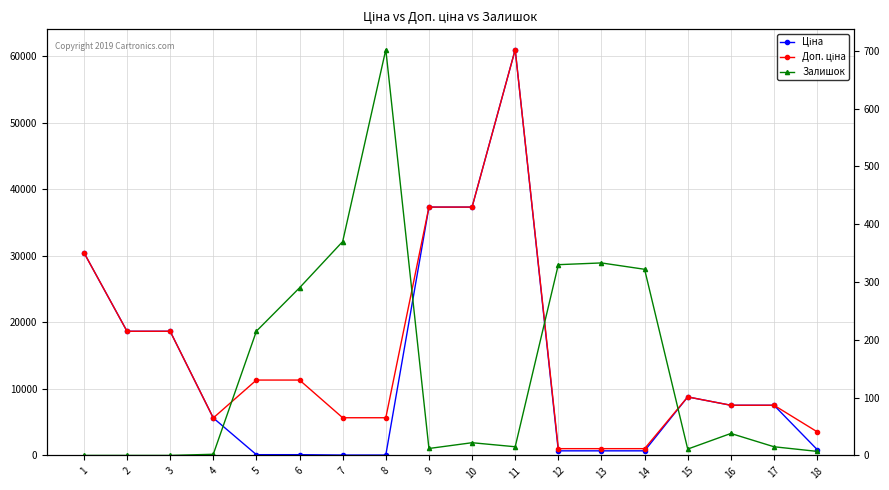

Reading left to right, transcribe all the data shown in this chart.

Ціна: 30512.3	18671.5	18671.5	5636.0	113.3	113.3	56.7	56.7	37343.0	37343.0	61024.7	689.1	689.1	689.1	8797.6	7545.9	7545.9	889.9
Доп. ціна: 30512.3	18671.5	18671.5	5636.0	11334.0	11334.0	5667.0	5667.0	37343.0	37343.0	61024.7	1017.8	1017.8	1017.8	8797.6	7545.9	7545.9	3559.7
Залишок: 0.0	0.0	0.0	2.0	215.0	290.0	370.0	702.0	12.0	22.0	15.0	330.0	333.0	322.0	11.0	38.0	15.0	7.0